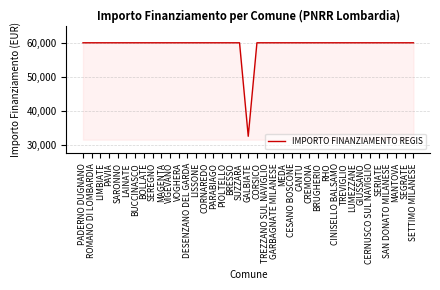

Reading left to right, list all the values displayed in this chart.

PADERNO DUGNANO=59966	ROMANO DI LOMBARDIA=59966	LIMBIATE=59966	PAVIA=59966	SARONNO=59966	LAINATE=59966	BUCCINASCO=59966	BOLLATE=59966	SEREGNO=59966	MAGENTA=59966	VIGEVANO=59966	VOGHERA=59966	DESENZANO DEL GARDA=59966	LISSONE=59966	CORNAREDO=59966	PARABIAGO=59966	PIOLTELLO=59966	BRESSO=59966	SUZZARA=59966	GALBIATE=32589	CORSICO=59966	TREZZANO SUL NAVIGLIO=59966	GARBAGNATE MILANESE=59966	MEDA=59966	CESANO BOSCONE=59966	CANTU=59966	CREMONA=59966	BRUGHERIO=59966	RHO=59966	CINISELLO BALSAMO=59966	TREVIGLIO=59966	LUMEZZANE=59966	GIUSSANO=59966	CERNUSCO SUL NAVIGLIO=59966	SERIATE=59966	SAN DONATO MILANESE=59966	MANTOVA=59966	SEGRATE=59966	SETTIMO MILANESE=59966